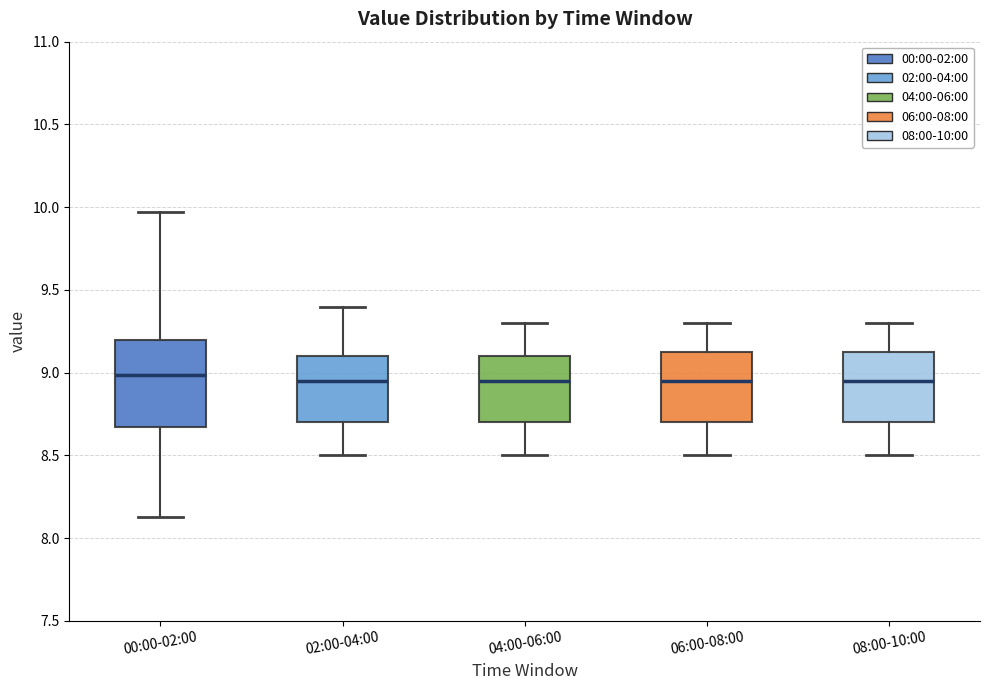

Comparing the boxes themselves (not the whiskers), which one is the tallest?

00:00-02:00